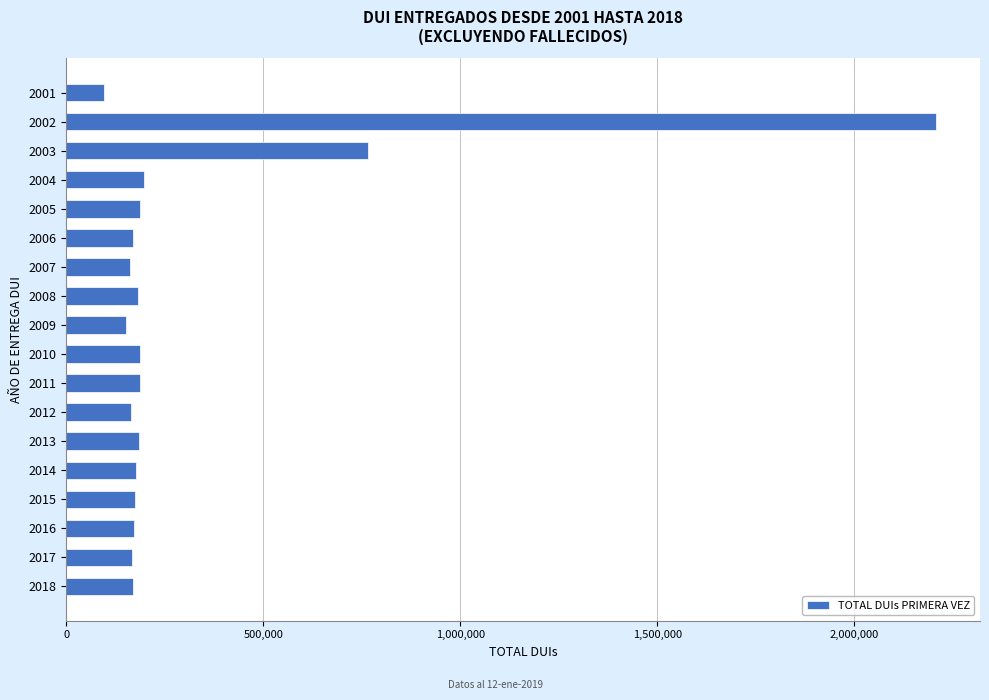

What is the sum of all values?

5702989